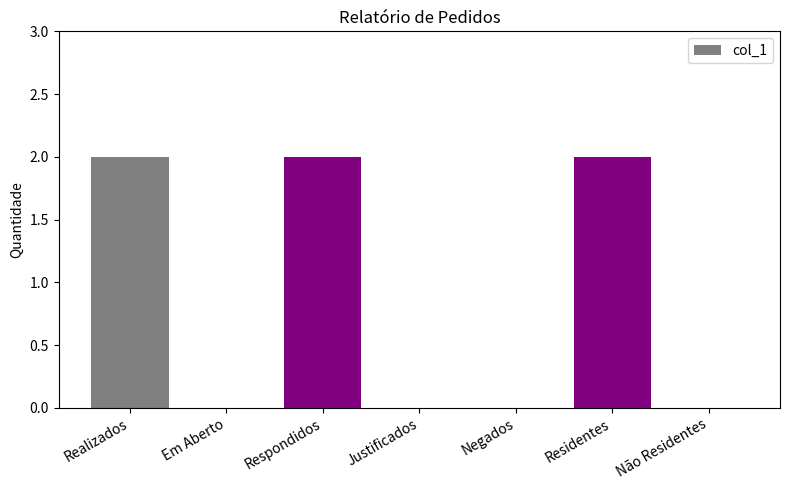

What is the change in value from Respondidos to Justificados?

-2